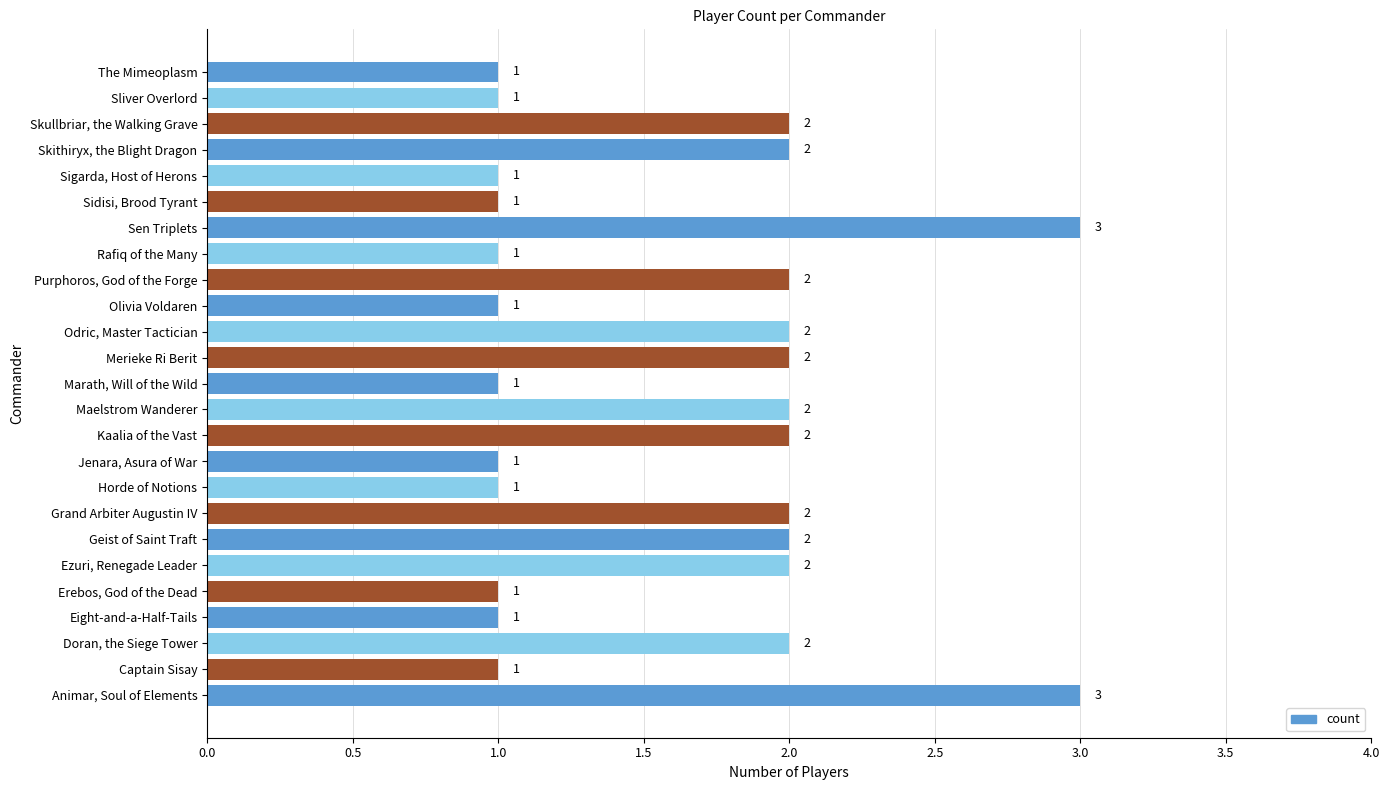

Approximately how many times larger is the value at The Mimeoplasm compared to Odric, Master Tactician?

0.5